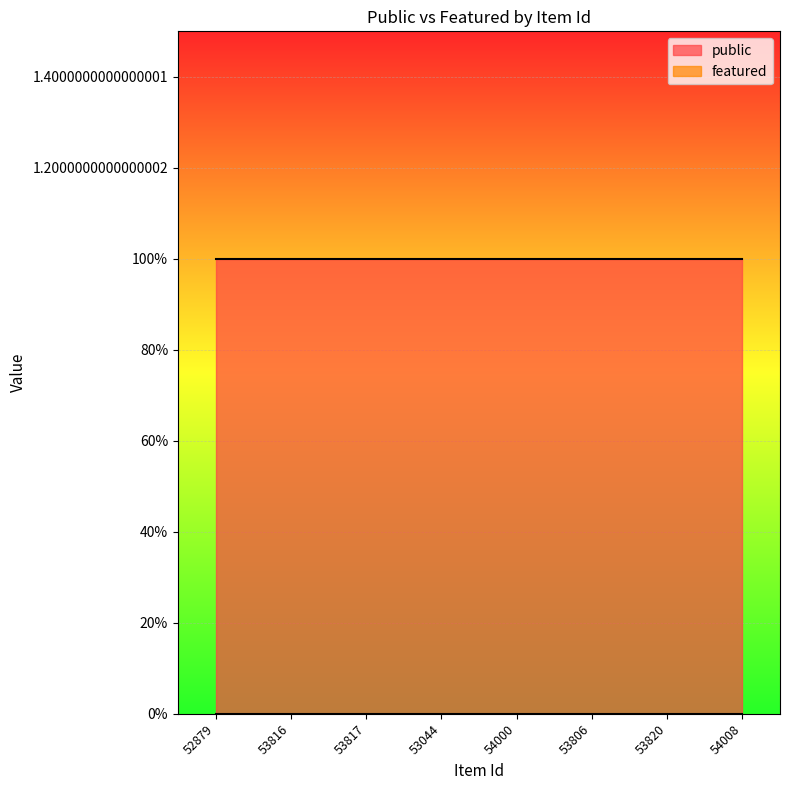

Is it true that public equals 2 at 53816?

False